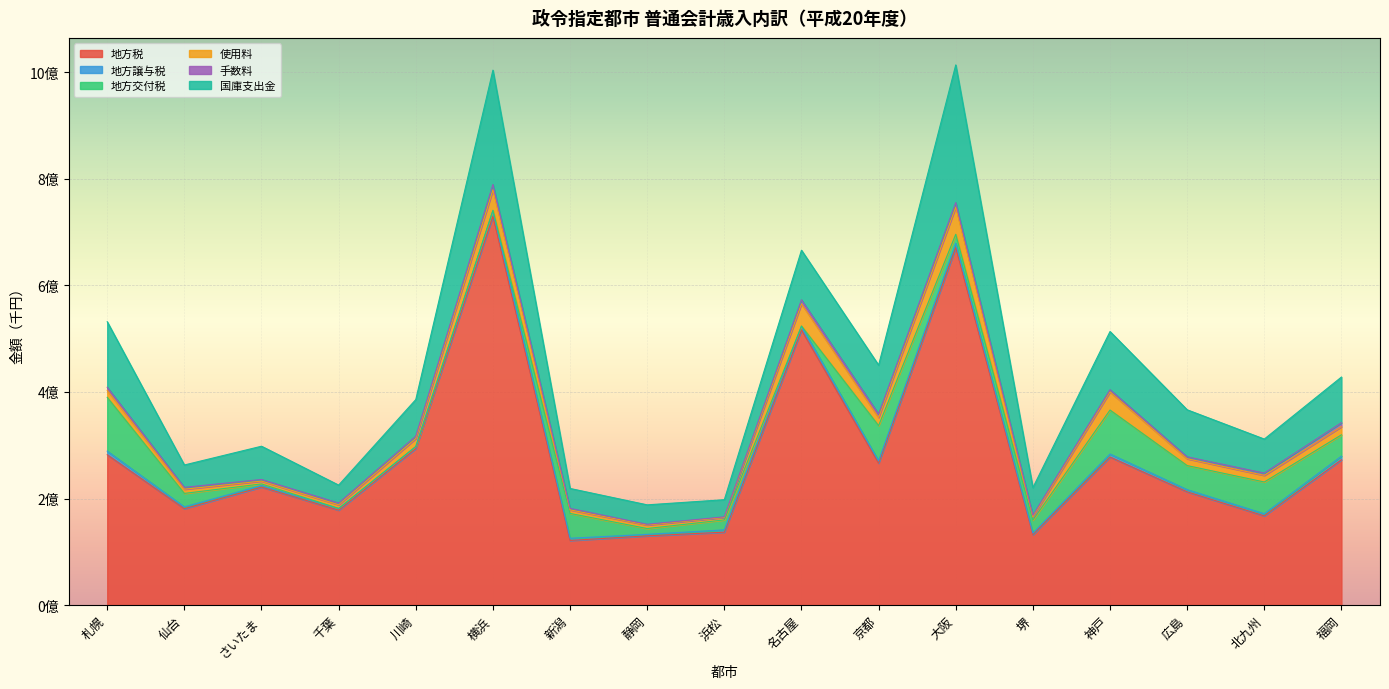

What is the difference between the maximum and minimum values in the 地方譲与税 series?

7611506